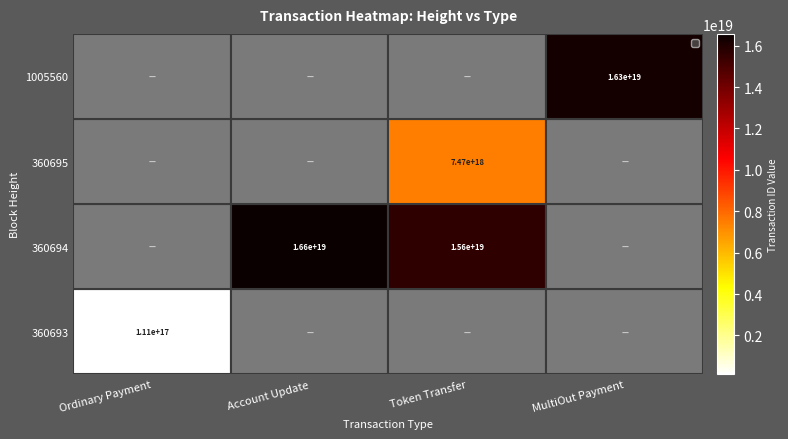

Is it true that 360693 equals 55494734231060224 at Ordinary Payment?

False